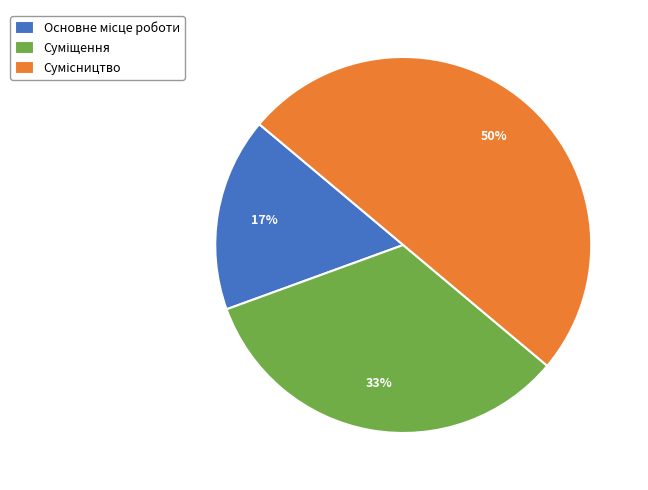

To the nearest percent, what is the average slice percentage?

33%